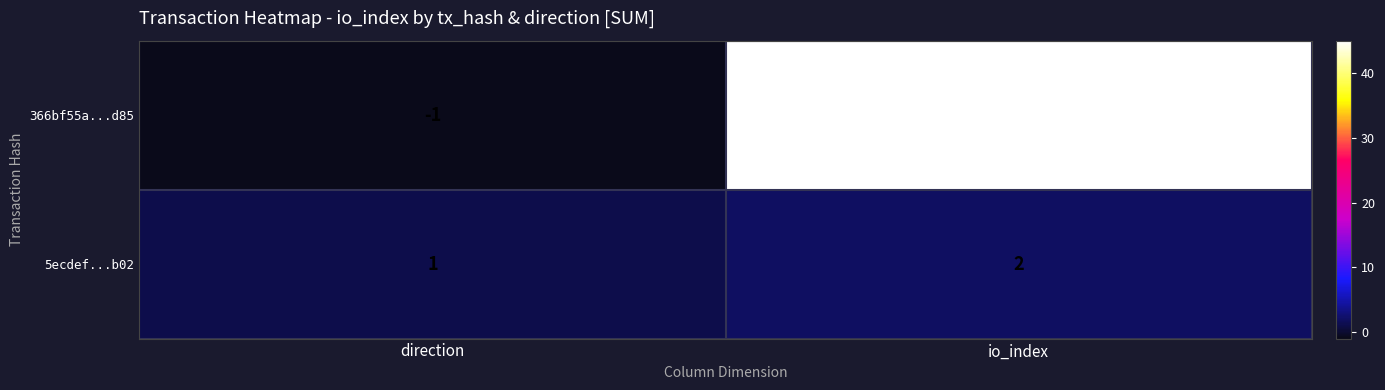

The value of 5ecdef...b02 at direction is 1. True or false?

True